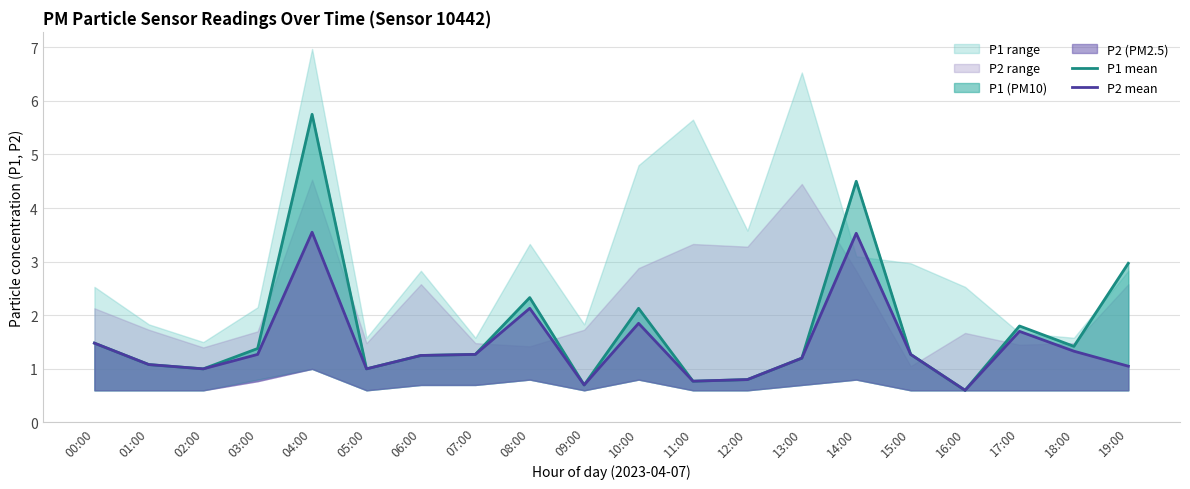

What is the sum of the P2 mean values at 06:00 and 03:00?

2.5